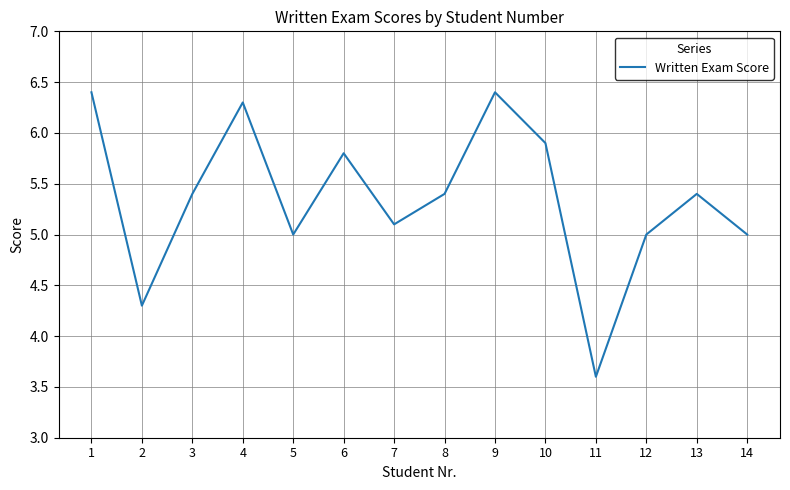

True or false: the data shows 5.0 at 14.

True